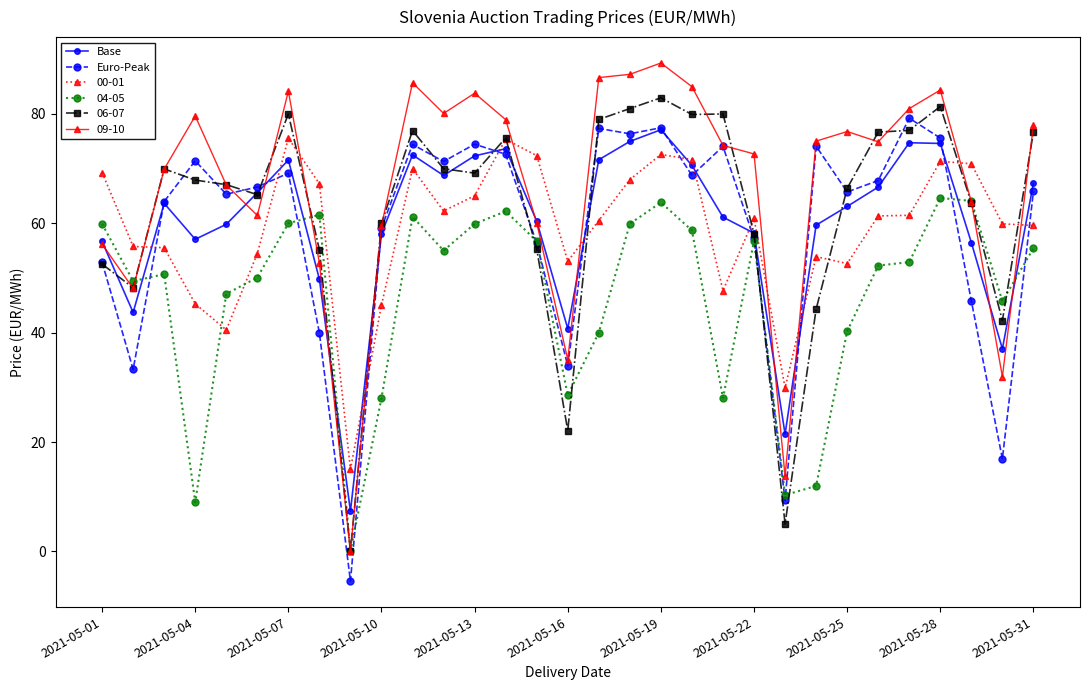

What is the value of the Base point at the 5th from the left?

59.8